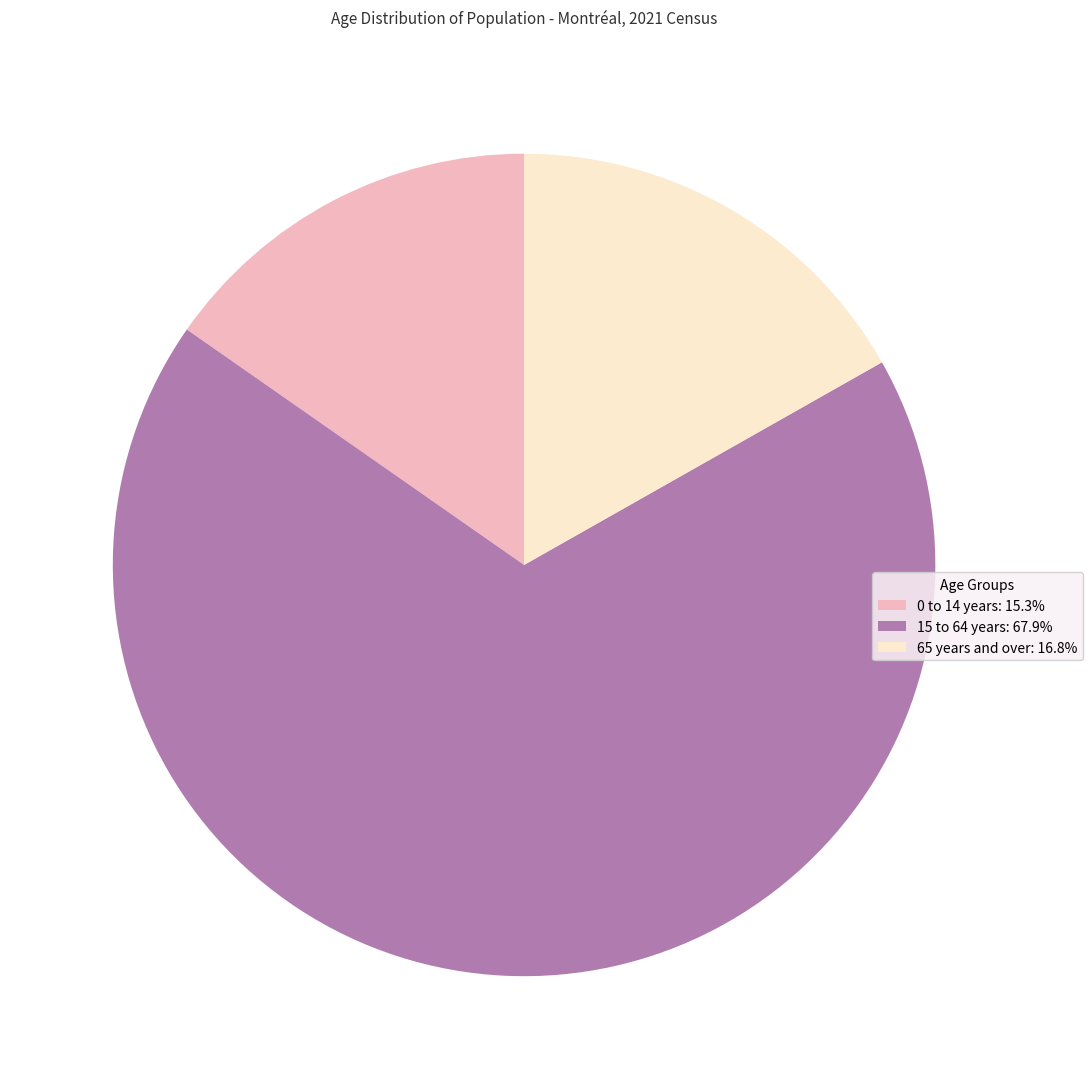

Approximately how many times larger is the value at 15 to 64 years: 67.9% compared to 0 to 14 years: 15.3%?

4.4